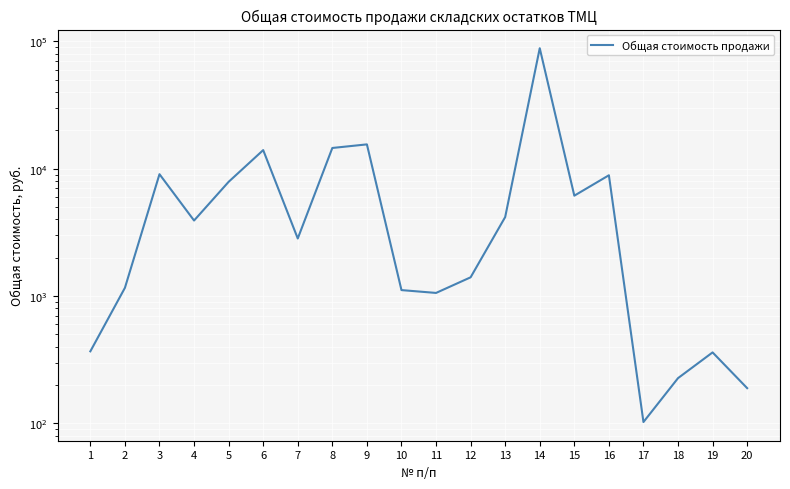

Is it true that the value at 9 is 27137.3?

False